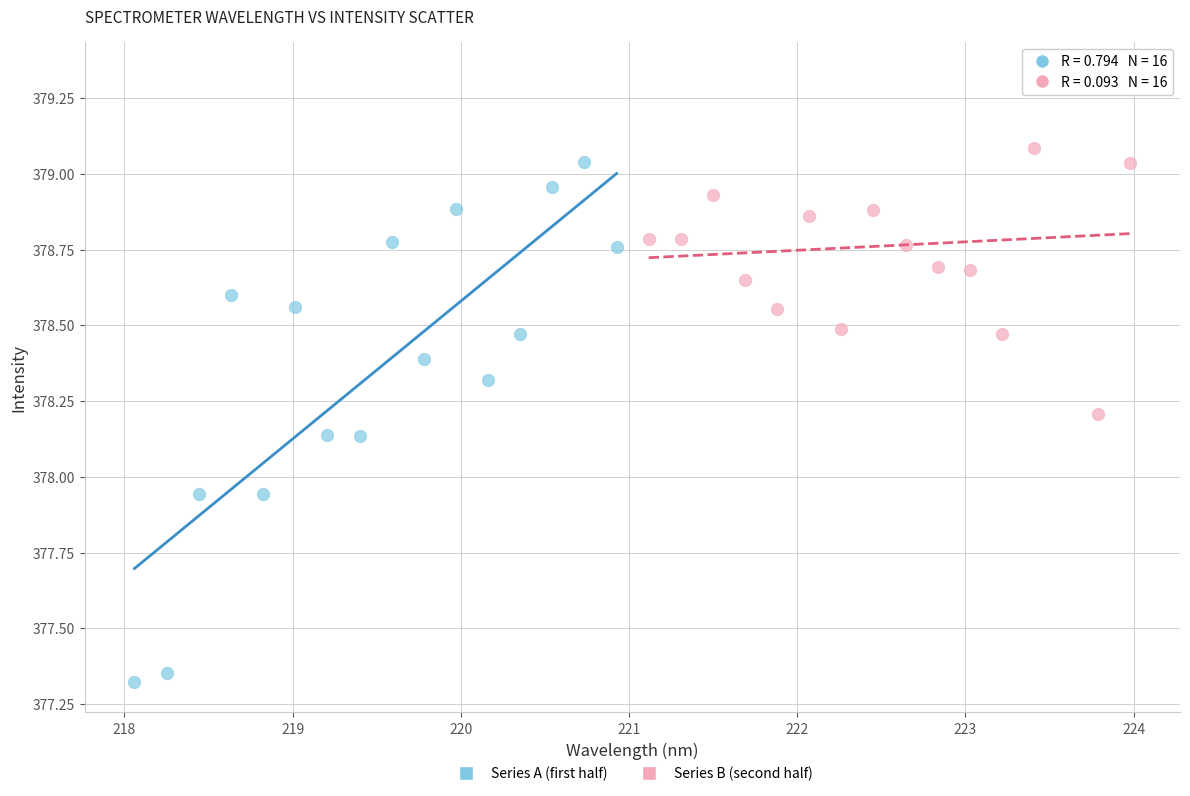

Which series has the widest spread of Y values?

Series A (first half)